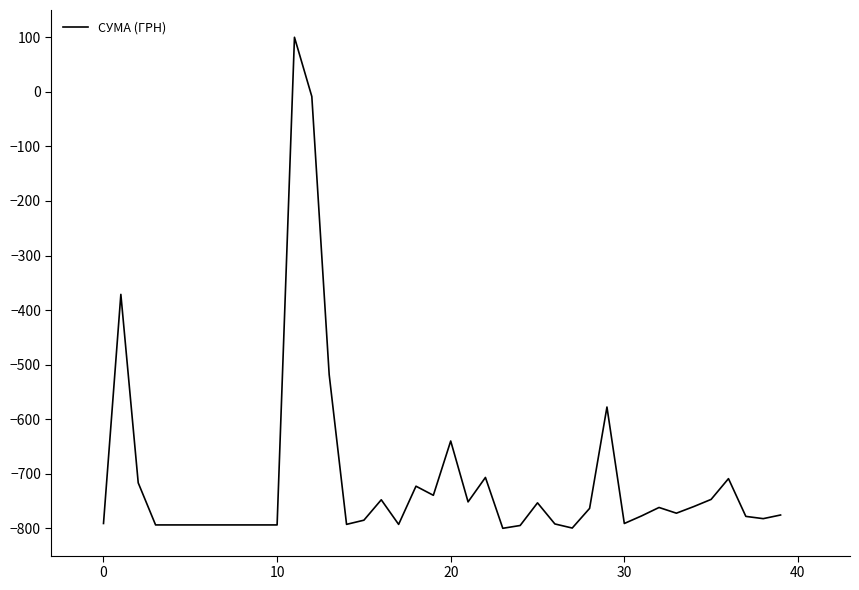

How many lines are shown in the chart?

1